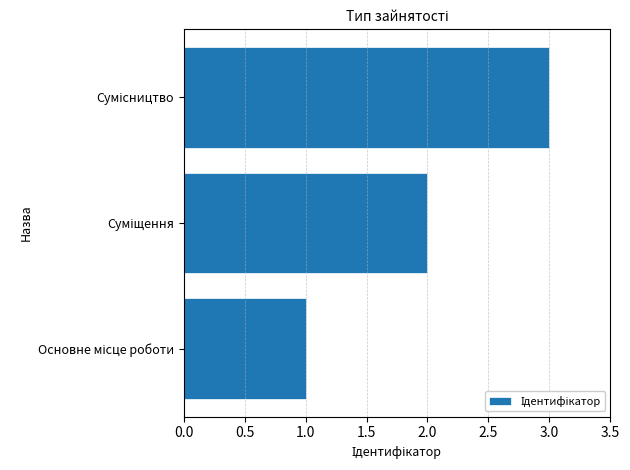

What is the greatest value displayed?

3